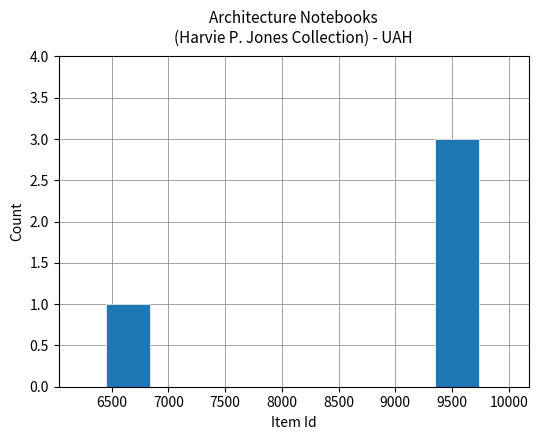

What is the sum of all values?

4